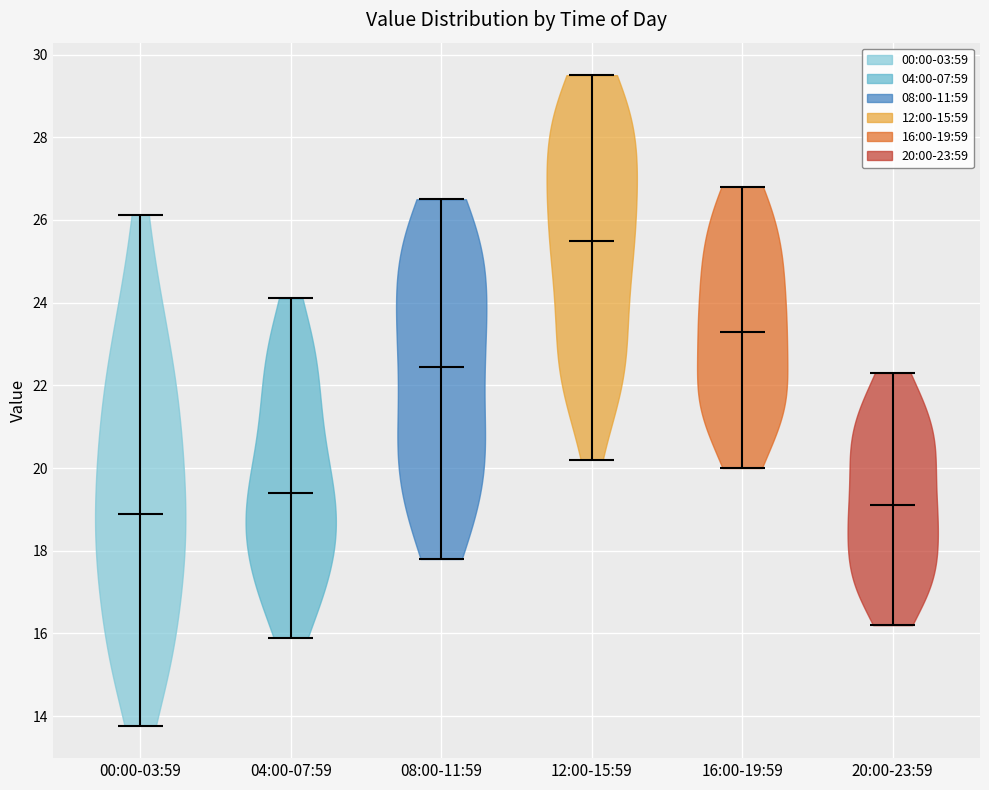

Which violin has the highest median line?

12:00-15:59